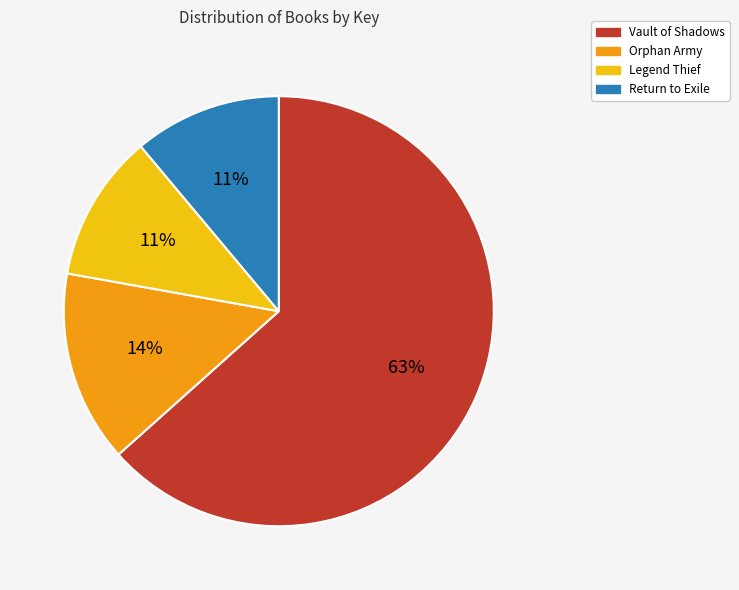

Combined, do Legend Thief and Vault of Shadows account for over 50%?

Yes